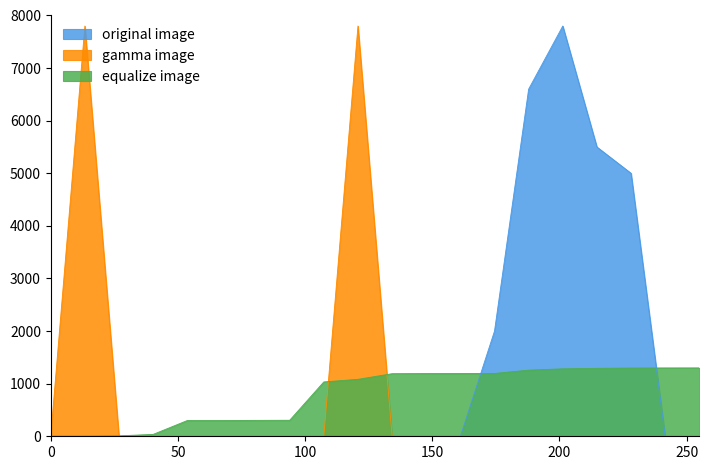

Is the value of gamma image at 5 greater than the value of equalize image at 14?

No